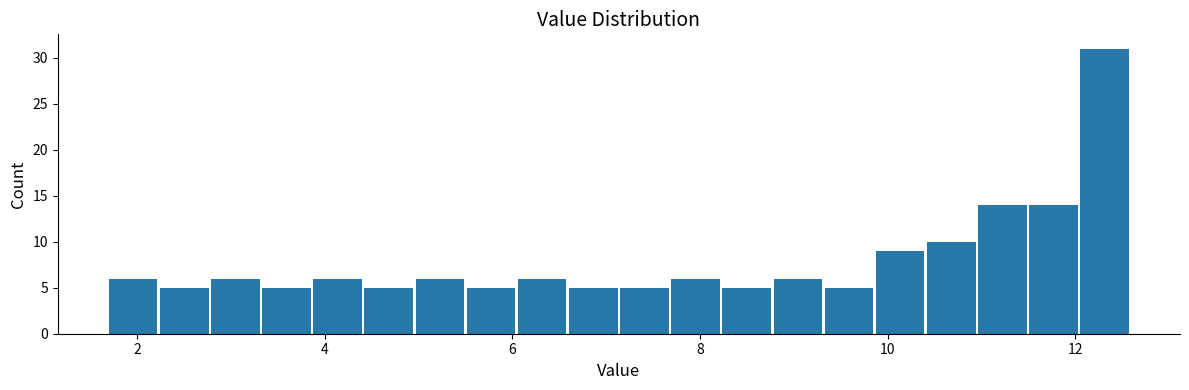

Around what value on the x-axis is the tallest bar? Give the approximate position of its centre, as read against the axis.

12.4